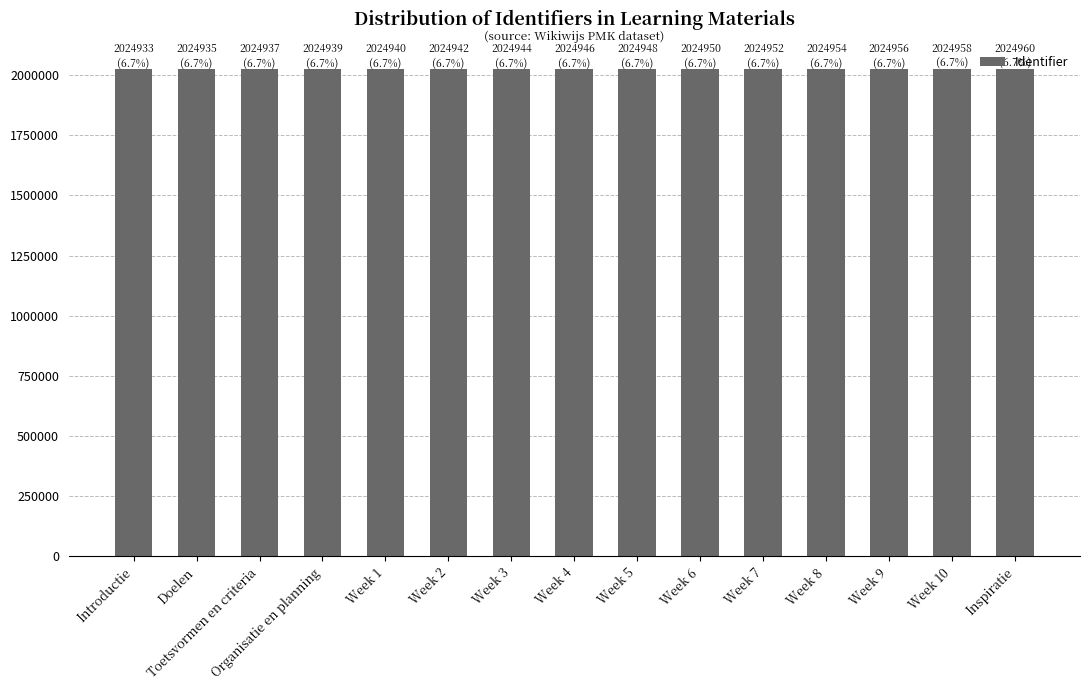

Read the value at Doelen.

2024935